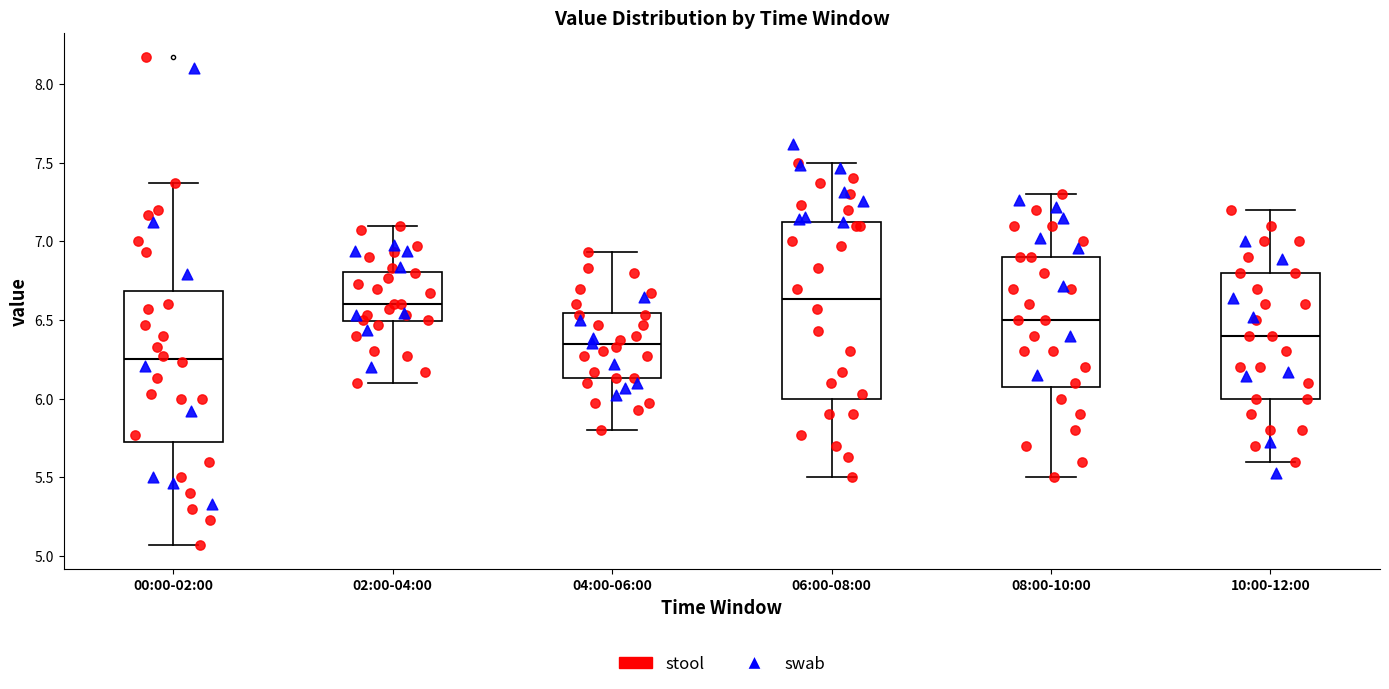

Which box is the tallest, from its lower edge to its upper edge?

06:00-08:00